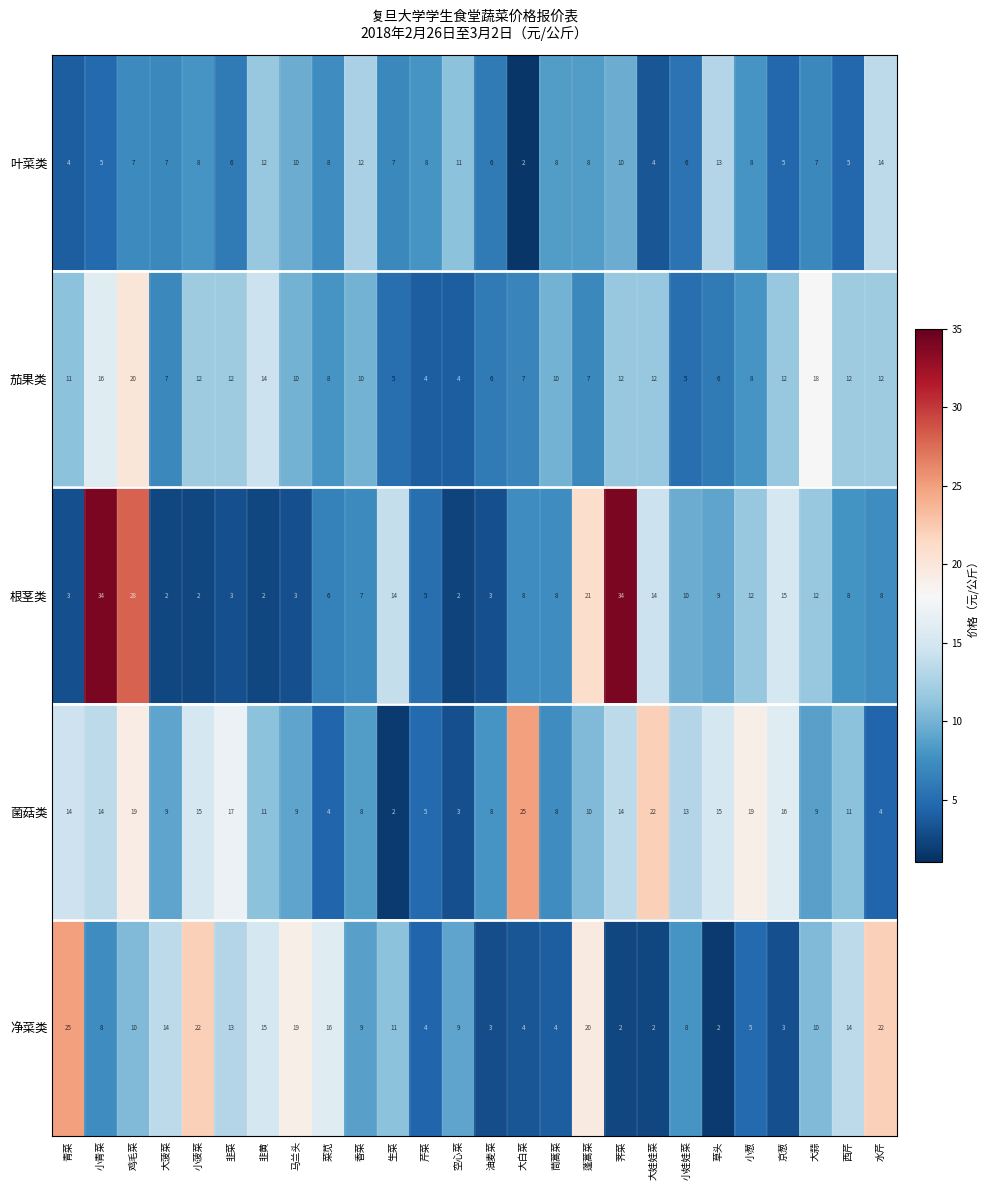

At which label does 菌菇类 reach its peak?

大白菜